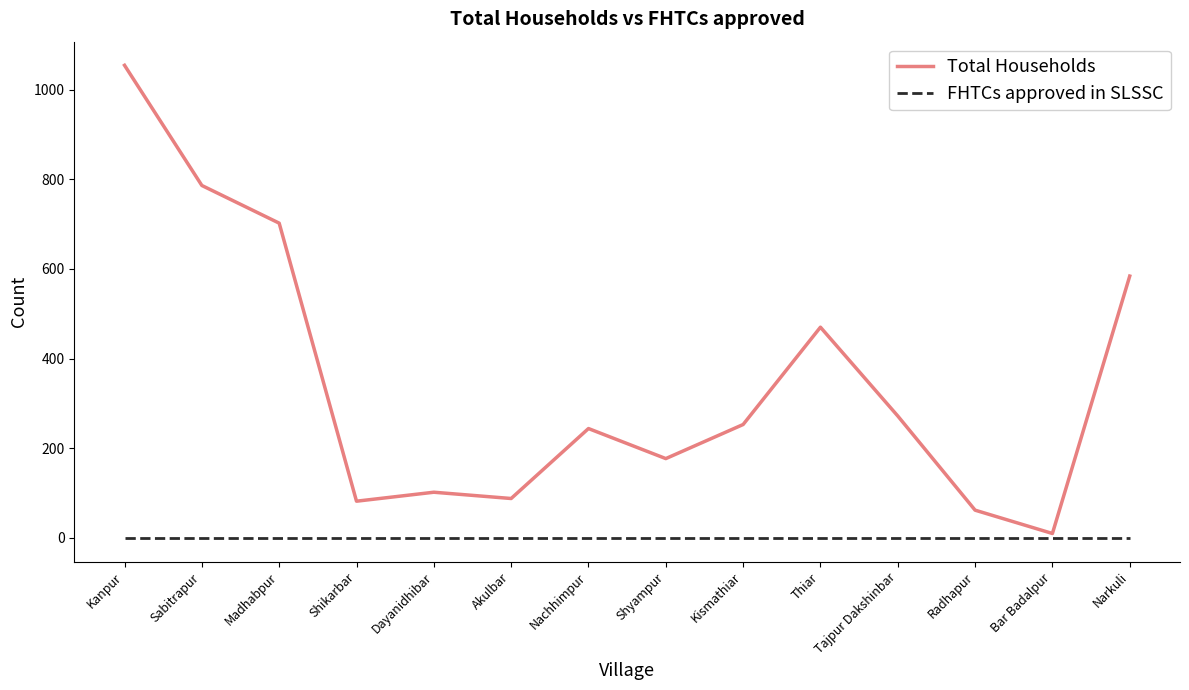

Which series has the largest total across all categories?

Total Households